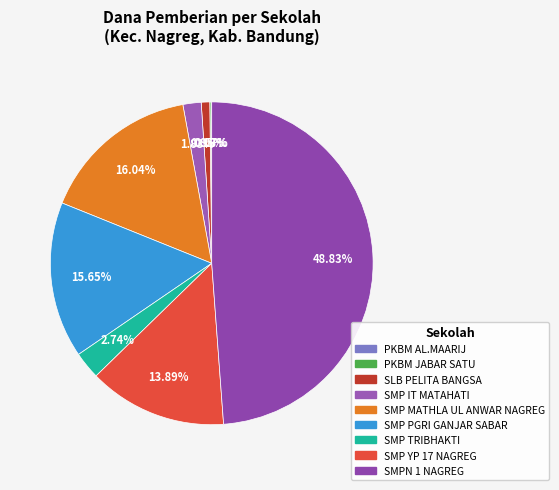

To the nearest percent, what percentage of the pie is SMP PGRI GANJAR SABAR?

16%